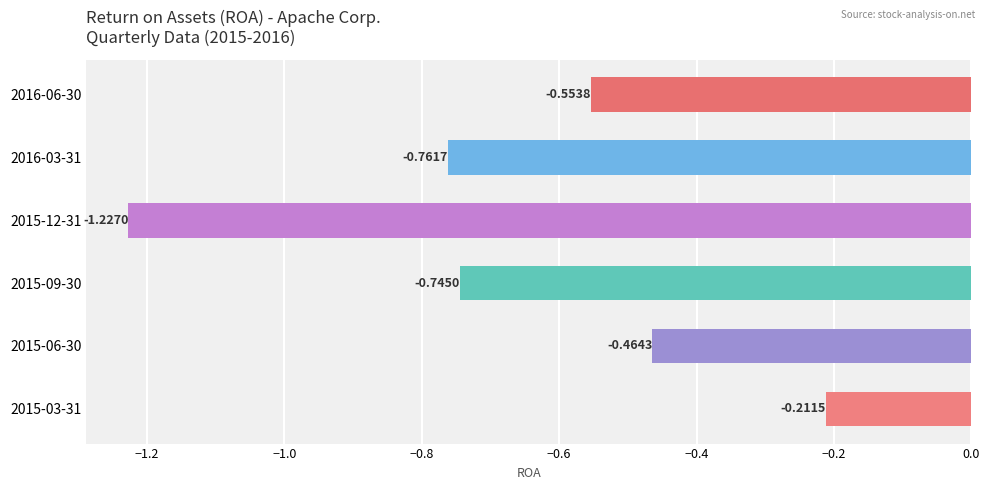

Between 2015-06-30 and 2015-09-30, which is larger?

2015-06-30